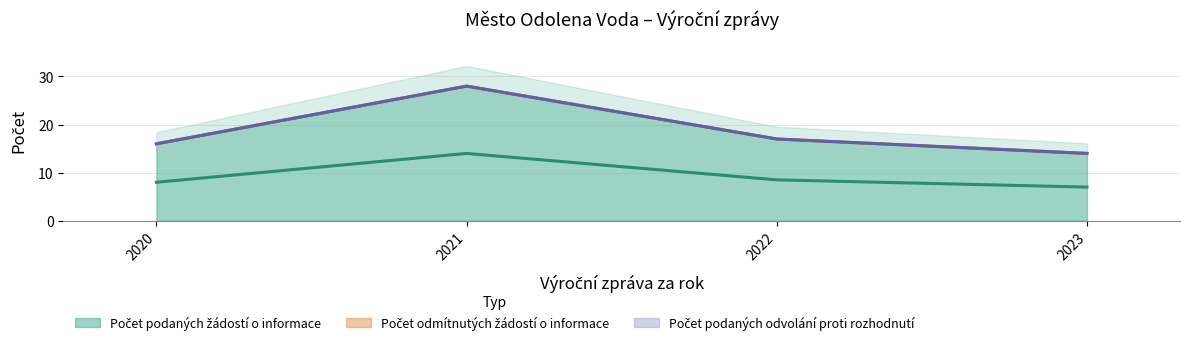

The value of Počet podaných žádostí o informace at 2022 is 7. True or false?

False